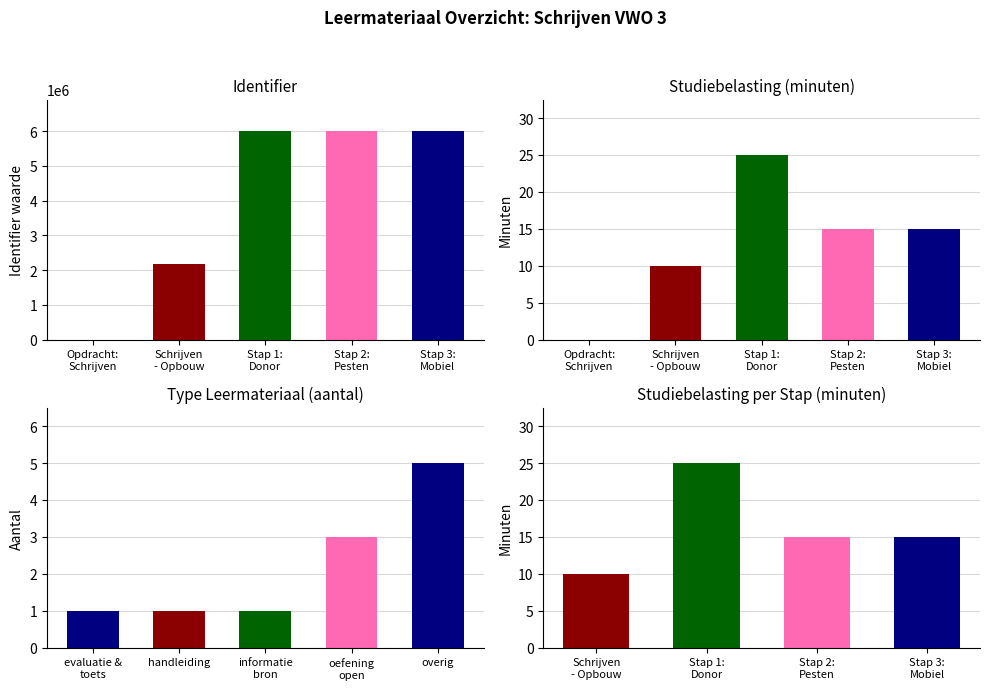

The value at Opdracht: Schrijven is 0. True or false?

True